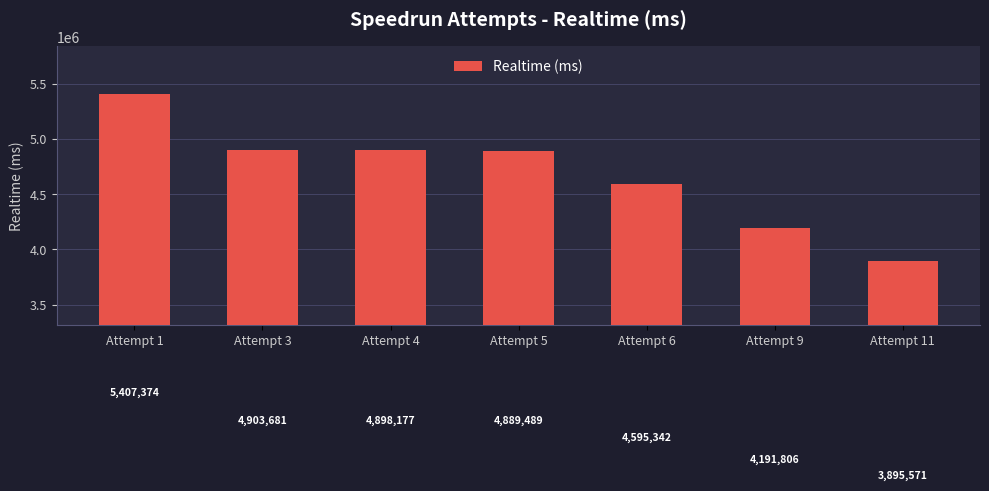

Reading left to right, list all the values displayed in this chart.

5407374	4903681	4898177	4889489	4595342	4191806	3895571